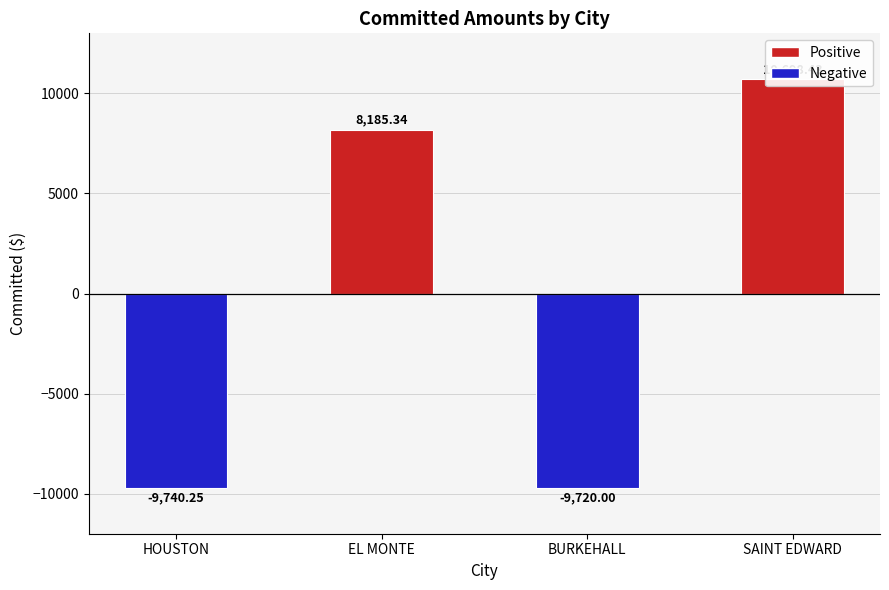

What is the sum of all values?

-576.5